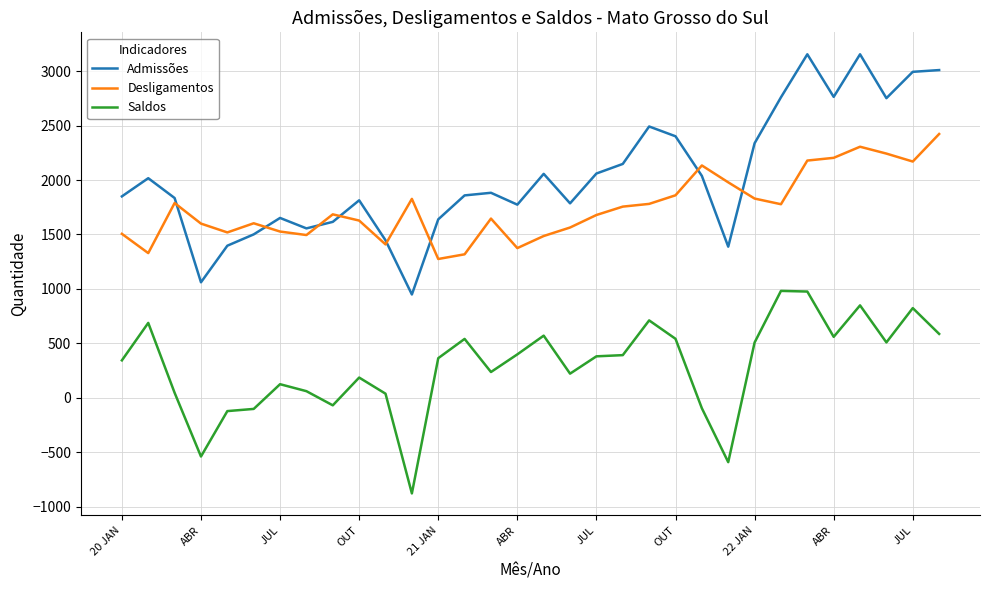

True or false: Admissões and Saldos cross at least once.

False